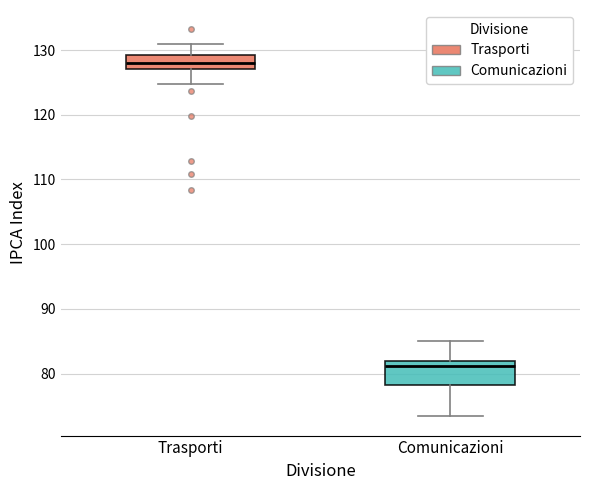

Reading left to right, read every box against the y-axis: the position of its median line, the range the box covers, and the ends of its whiskers. The values are not printed on the chart, so give them approximately, as read against the axis.

Trasporti: median 128, box 127 to 129, whiskers 125 to 131
Comunicazioni: median 81, box 78 to 82, whiskers 73 to 85